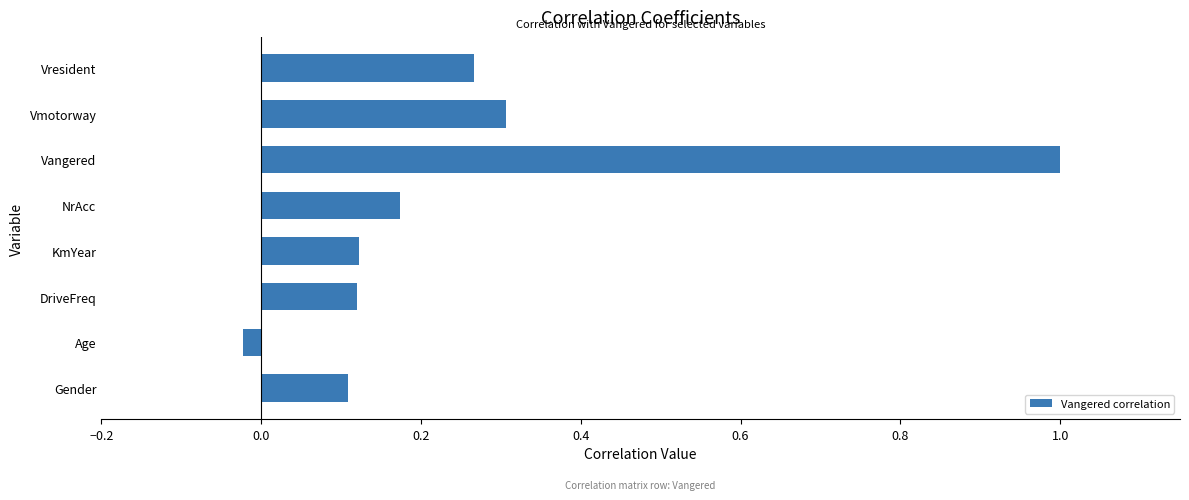

What is the sum of all values?

2.1